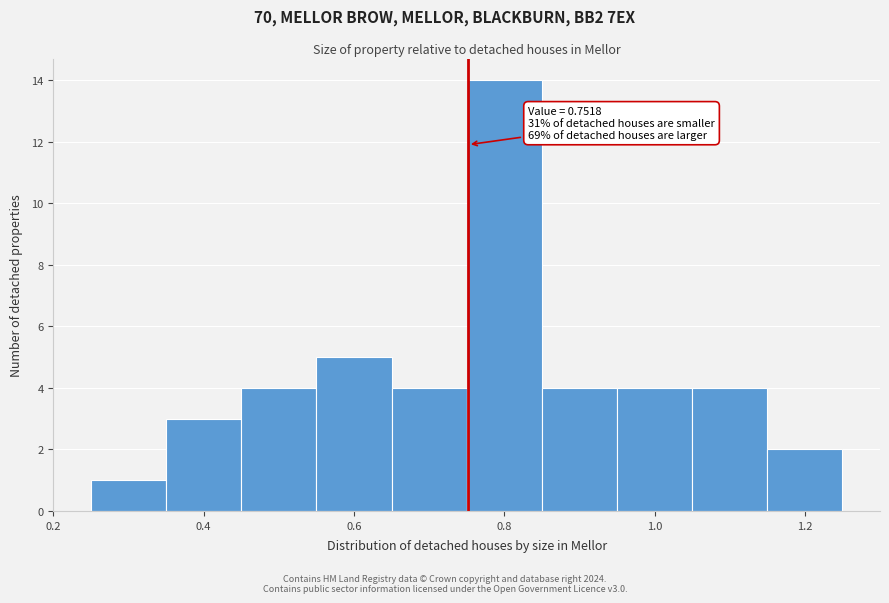

Over which range of the x-axis is the bar tallest?

0.75 to 0.85